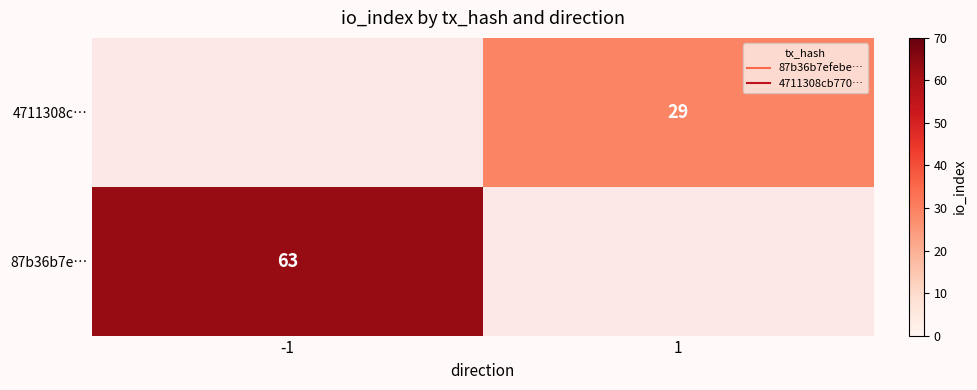

At how many categories does at least one series exceed 43?

1